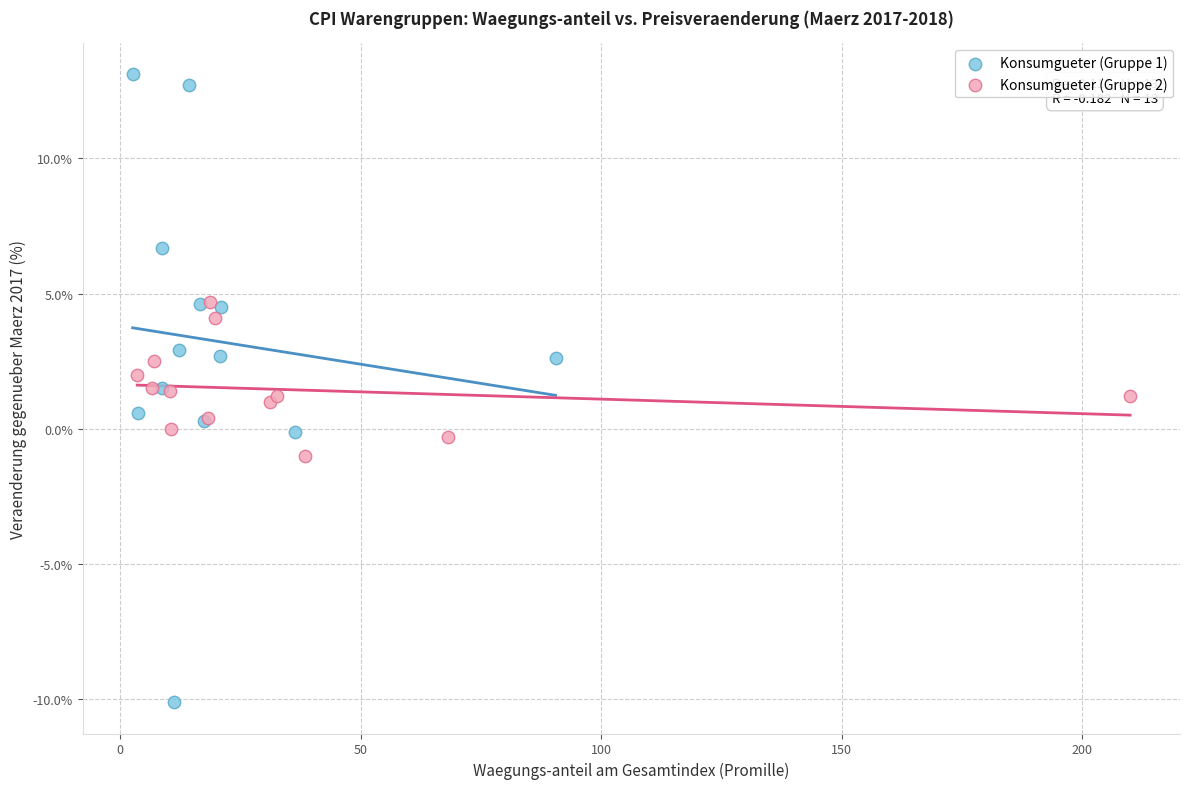

Which series reaches the maximum Y coordinate?

Konsumgueter (Gruppe 1)